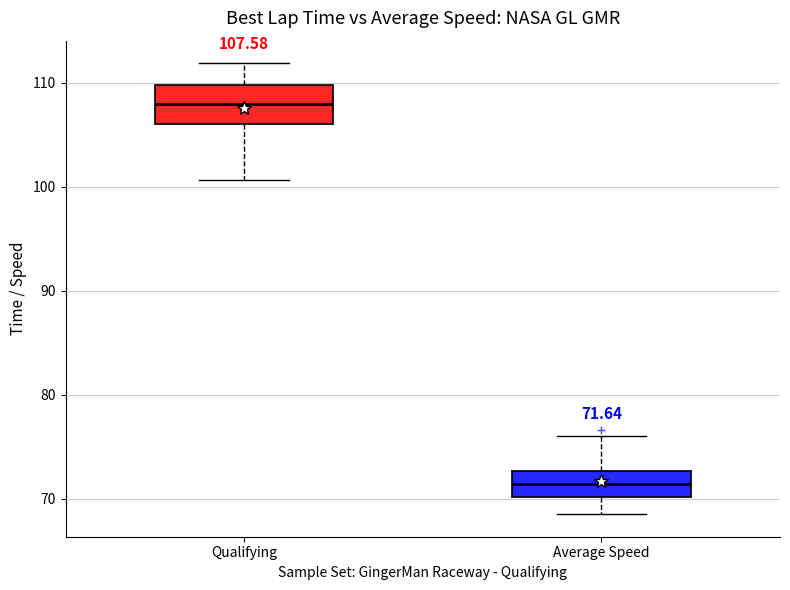

Which box has the highest median line?

Qualifying